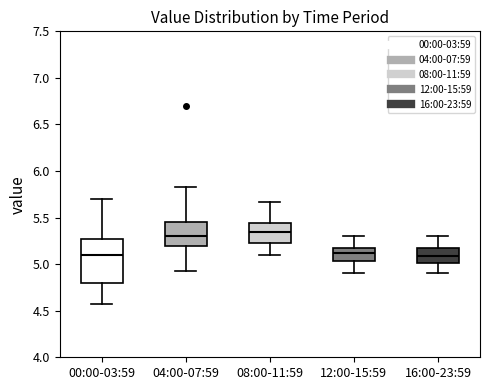

Reading left to right, read every box against the y-axis: the position of its median line, the range the box covers, and the ends of its whiskers. The values are not printed on the chart, so give them approximately, as read against the axis.

00:00-03:59: median 5.10, box 4.80 to 5.25, whiskers 4.55 to 5.70
04:00-07:59: median 5.30, box 5.20 to 5.45, whiskers 4.95 to 5.85
08:00-11:59: median 5.35, box 5.20 to 5.45, whiskers 5.10 to 5.65
12:00-15:59: median 5.10, box 5.05 to 5.20, whiskers 4.90 to 5.30
16:00-23:59: median 5.10, box 5.00 to 5.15, whiskers 4.90 to 5.30